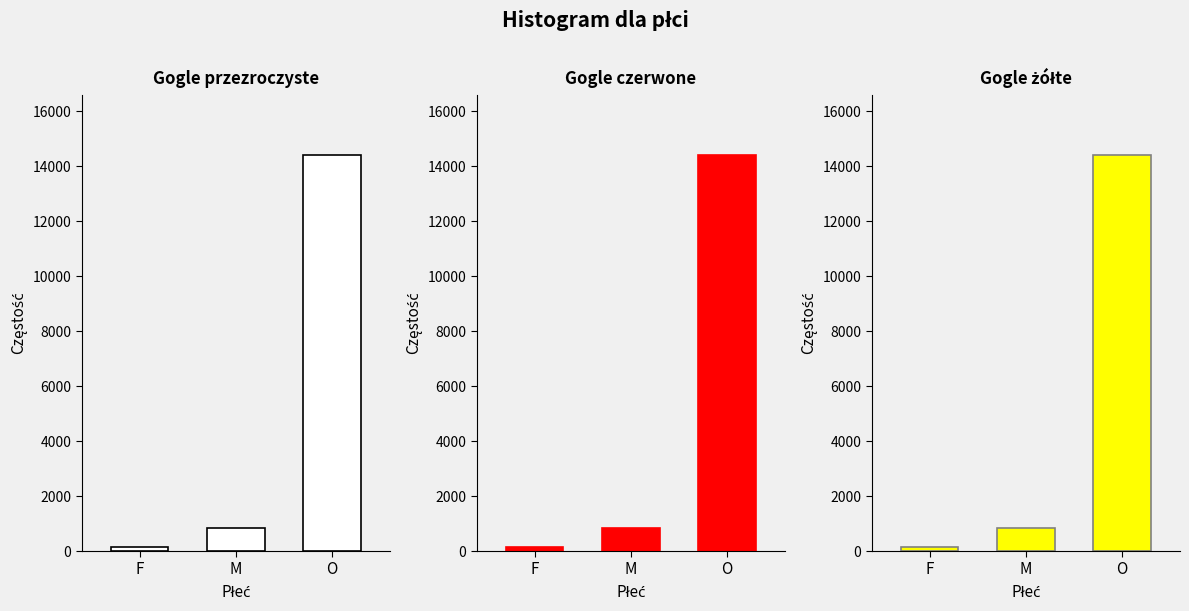

Which category has the highest value across all series?

O